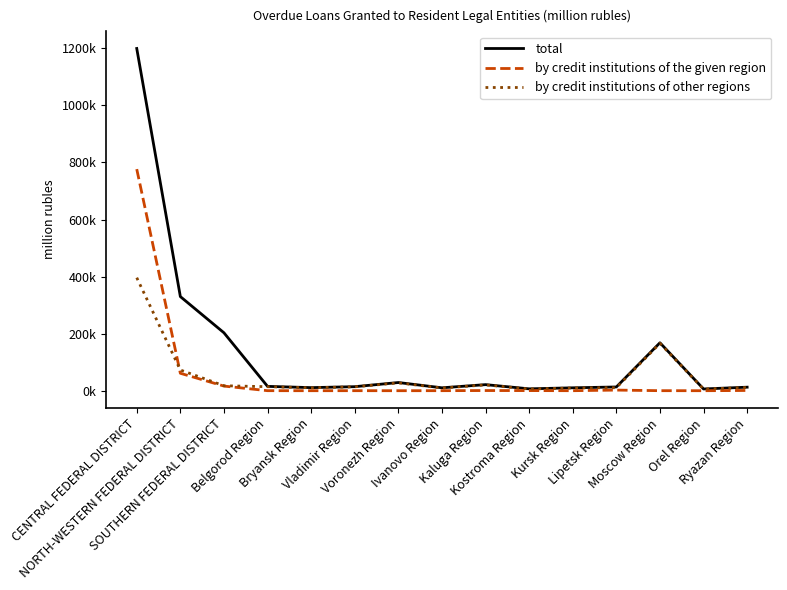

What are all the series names shown in the legend?

total, by credit institutions of the given region, by credit institutions of other regions